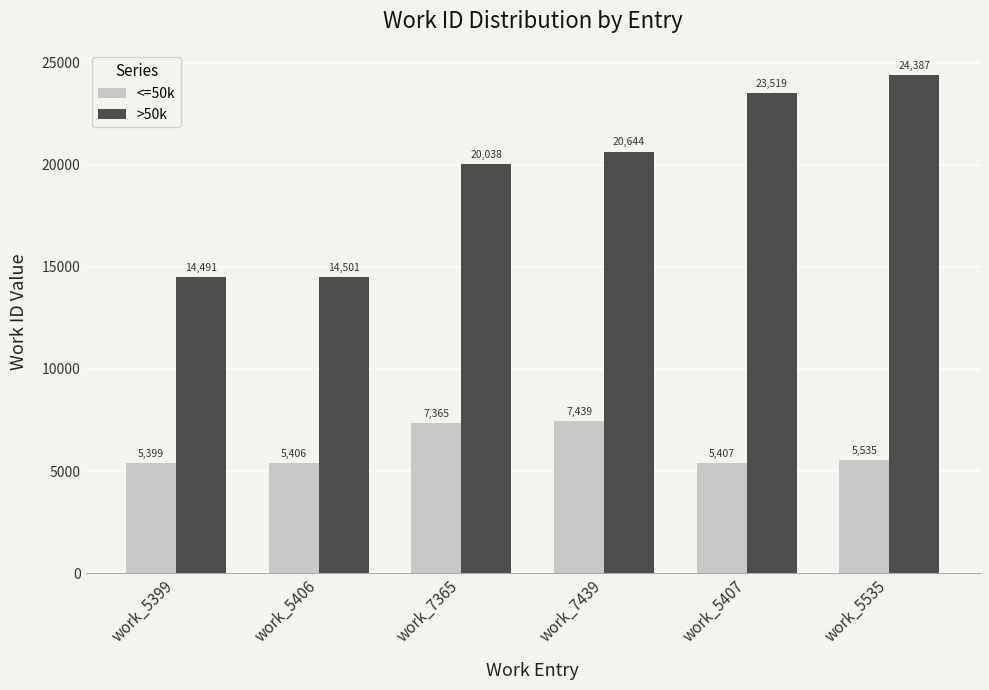

What is the value of the <=50k bar at the 5th from the left?

5407